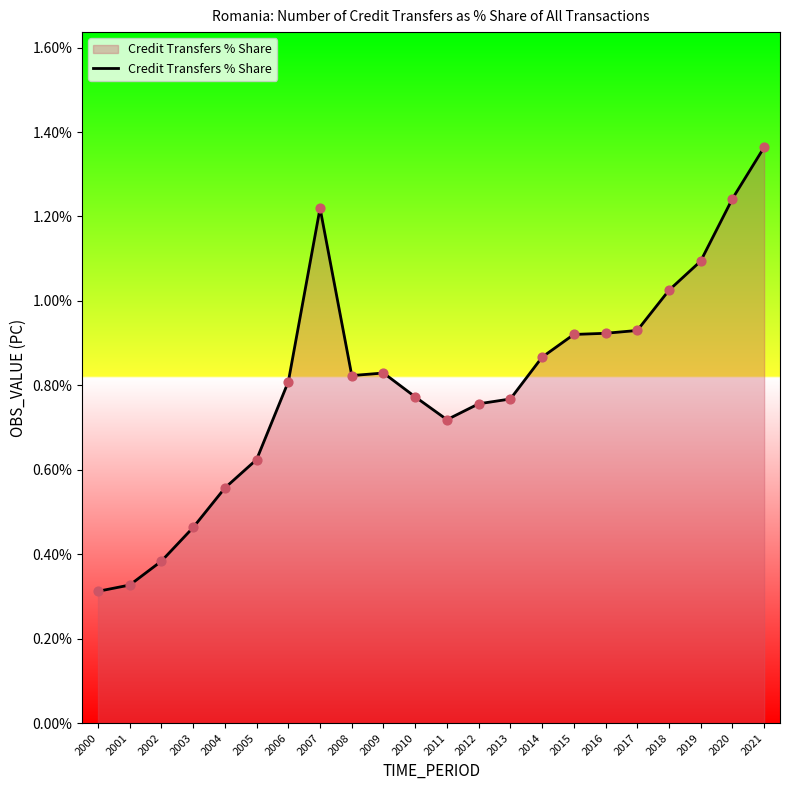

Between 2005 and 2020, which is larger?

2020